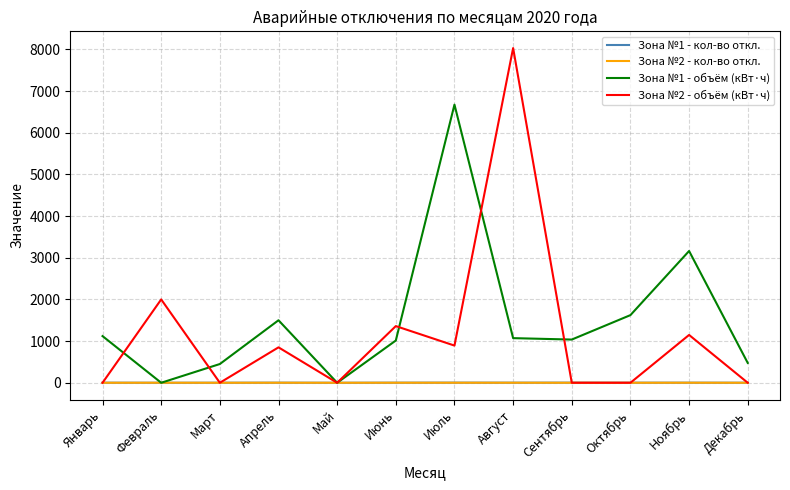

Between Март and Ноябрь, which series saw the biggest shift?

Зона №1 - объём (кВт·ч)